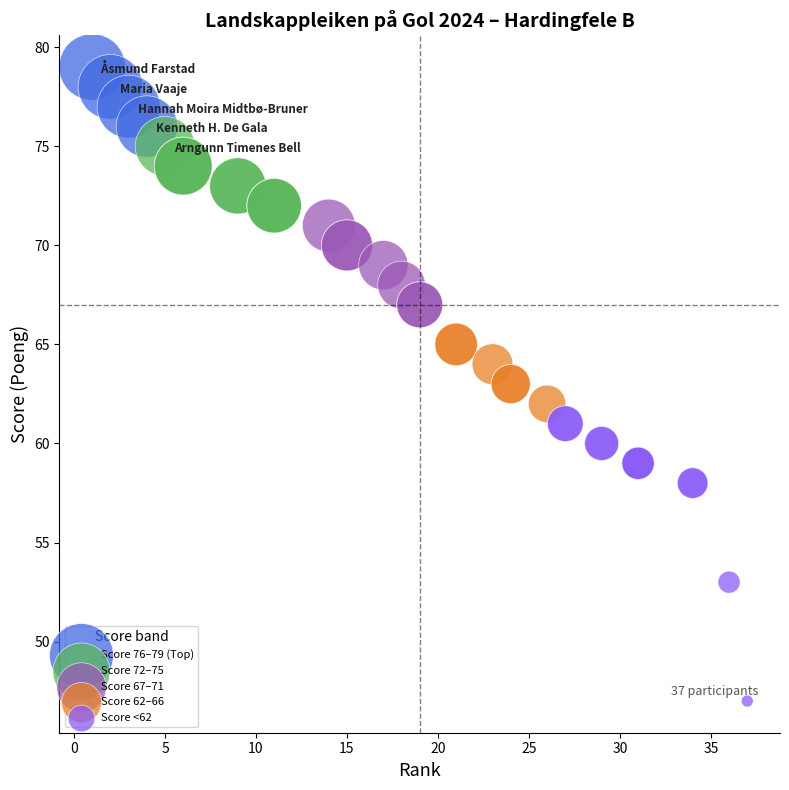

What are all the series names shown in the legend?

Score 76–79 (Top), Score 72–75, Score 67–71, Score 62–66, Score <62